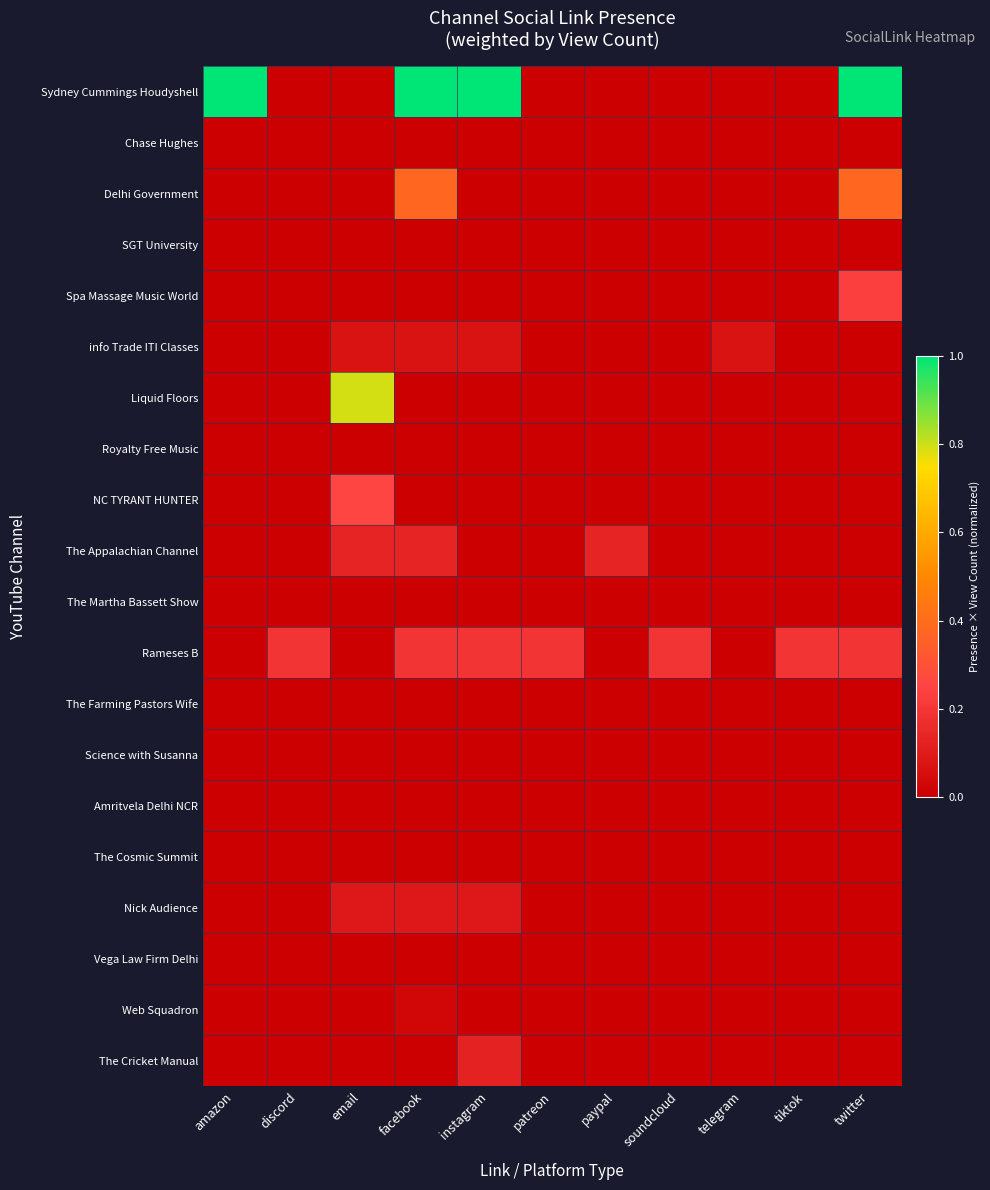

What is the total value across all series at tiktok?

0.2